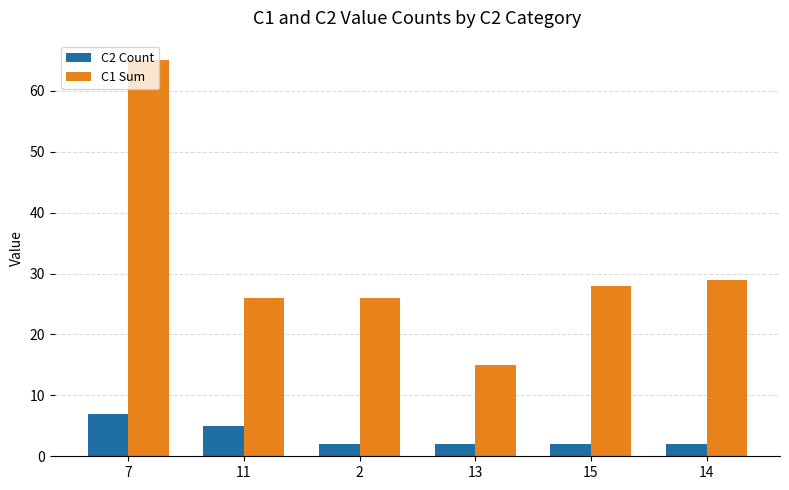

What is the difference between the highest and lowest values at 14?

27